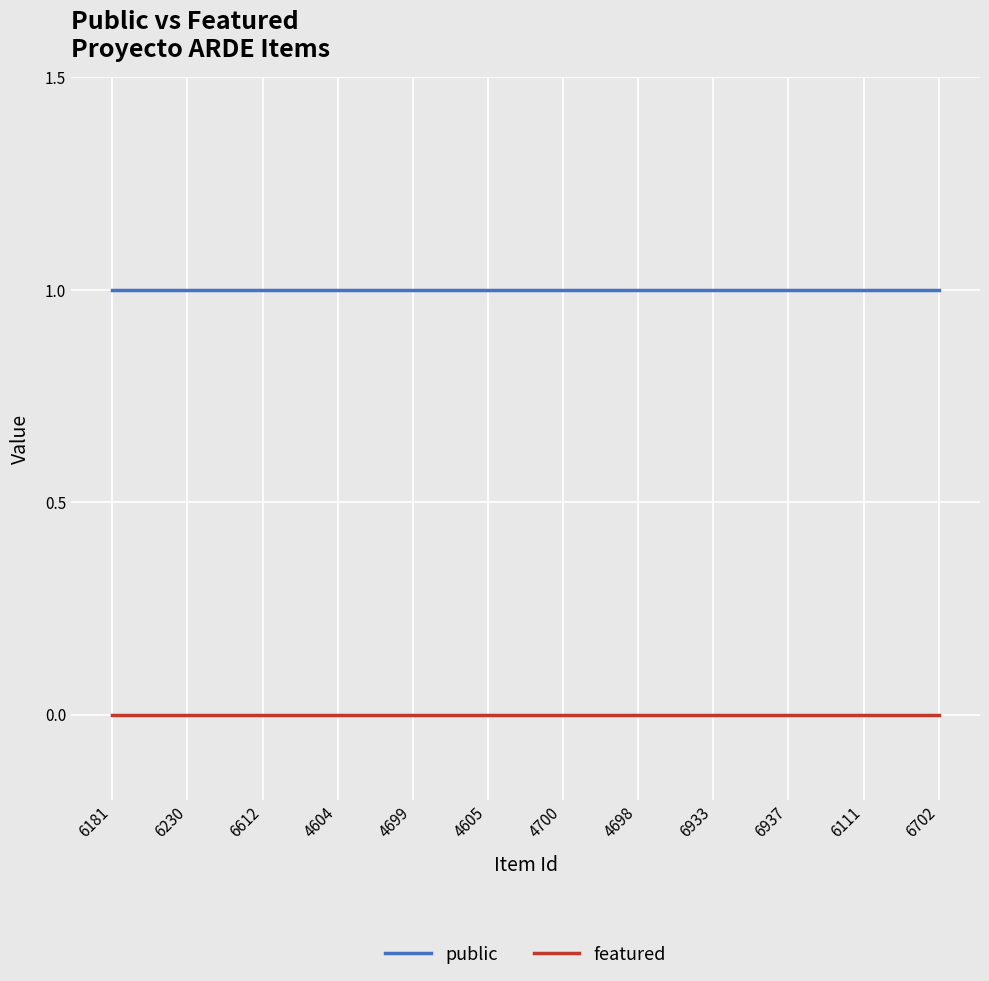

Count the number of data series in this chart.

2